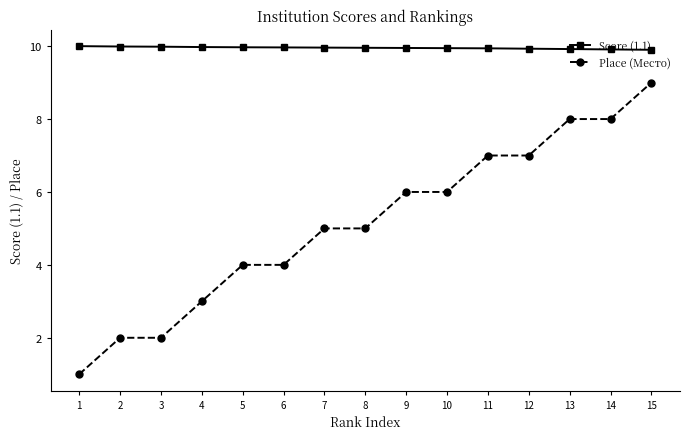

Is this an area chart (filled region under the line)?

No